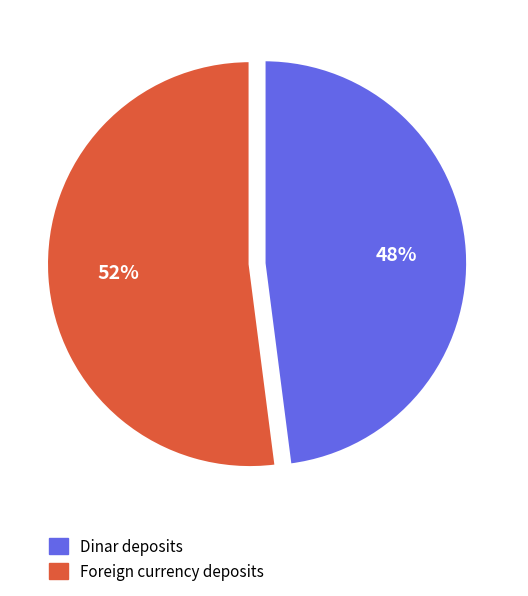

To the nearest percent, what is the difference between the largest and smallest slice percentages?

4%